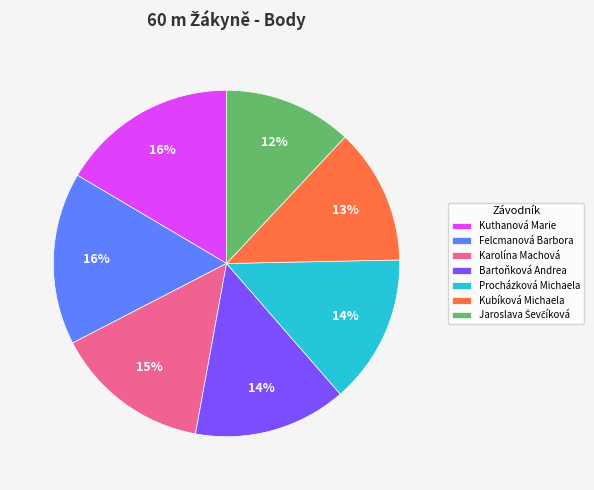

Is Procházková Michaela the majority of the pie?

No